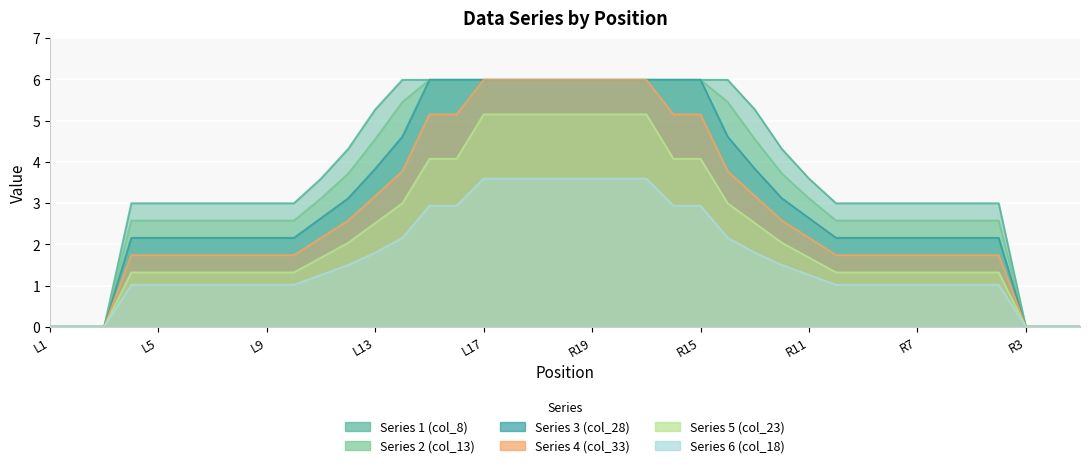

What position from the right is R16?

16